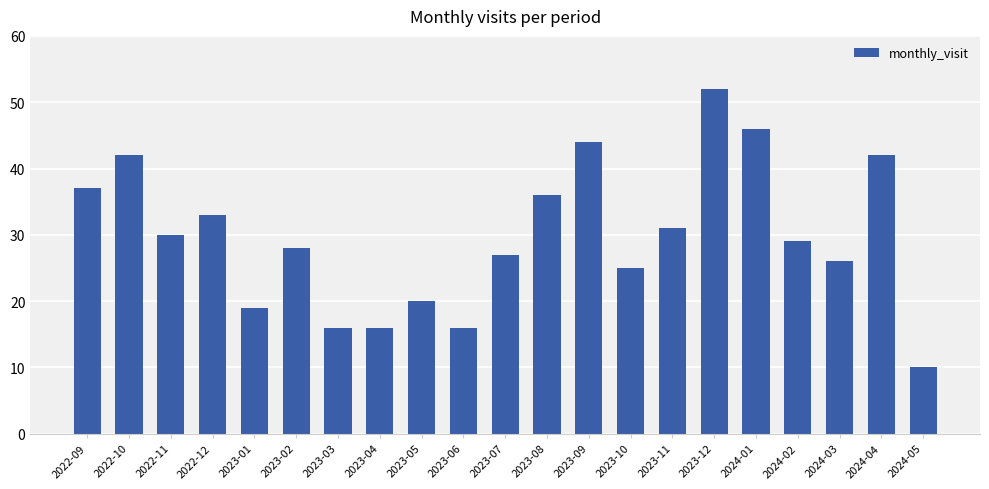

True or false: the data shows 12 at 2024-02.

False